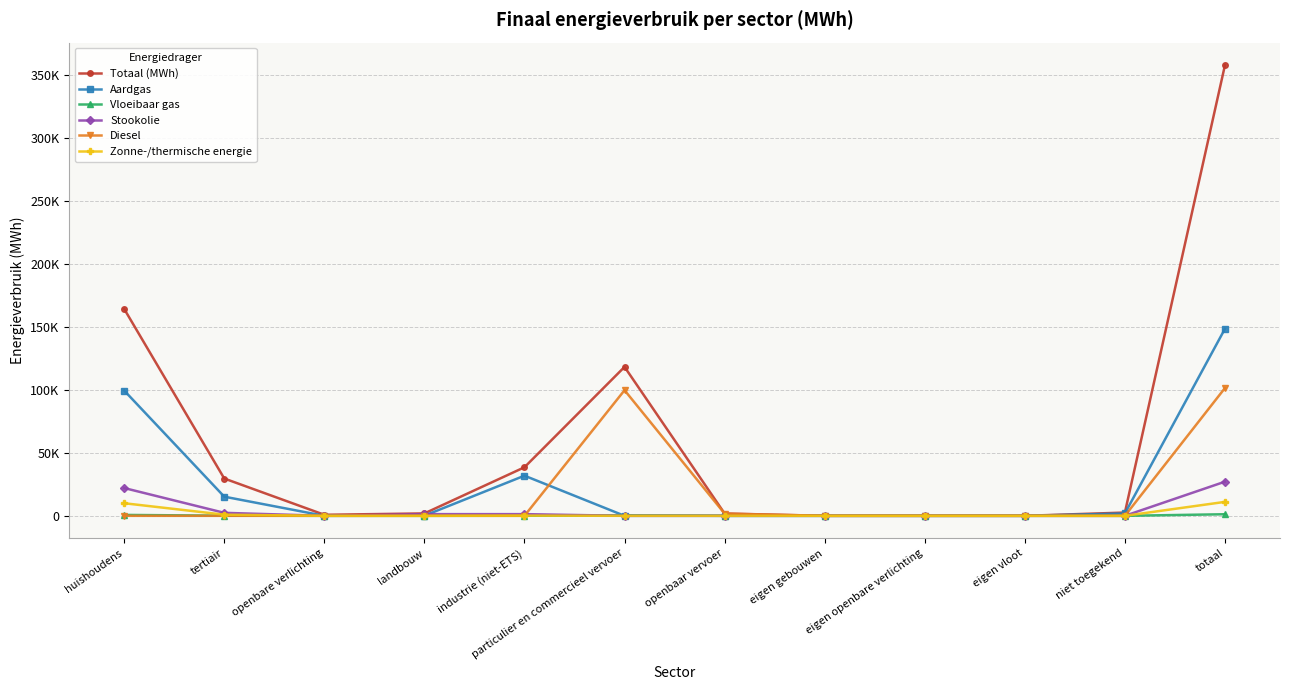

What are all the series names shown in the legend?

Totaal (MWh), Aardgas, Vloeibaar gas, Stookolie, Diesel, Zonne-/thermische energie